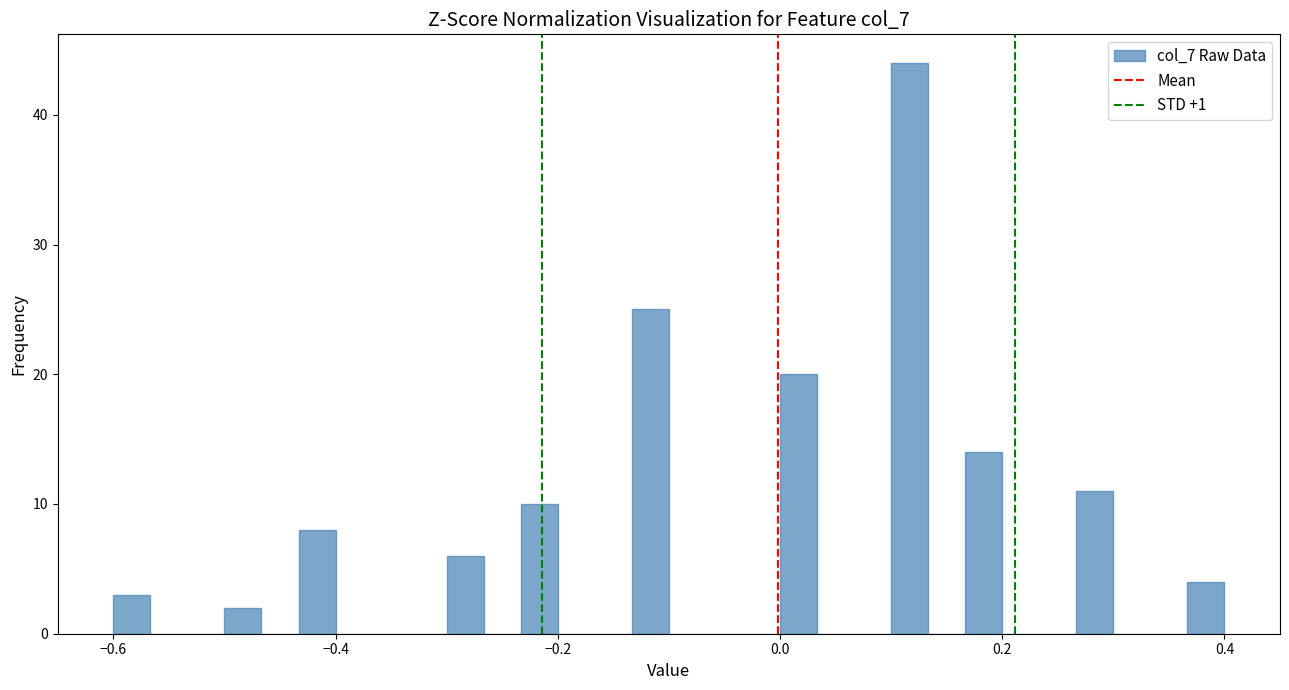

Read against the x-axis, roughly where is the centre of the tallest bar?

0.12